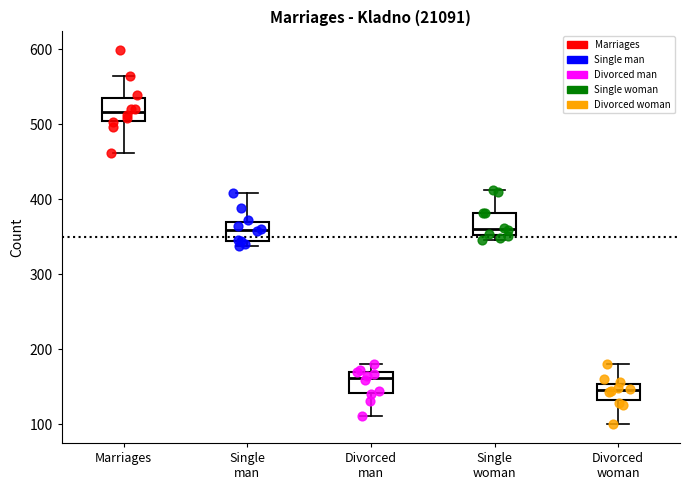

Reading left to right, read every box against the y-axis: the position of its median line, the range the box covers, and the ends of its whiskers. The values are not printed on the chart, so give them approximately, as read against the axis.

Marriages: median 520, box 500 to 530, whiskers 460 to 570
Single man: median 360, box 340 to 370, whiskers 340 (just below the box's lower edge) to 410
Divorced man: median 160, box 140 to 170, whiskers 110 to 180
Single woman: median 360, box 350 to 380, whiskers 350 (just below the box's lower edge) to 410
Divorced woman: median 150 (inside the box), box 130 to 150, whiskers 100 to 180